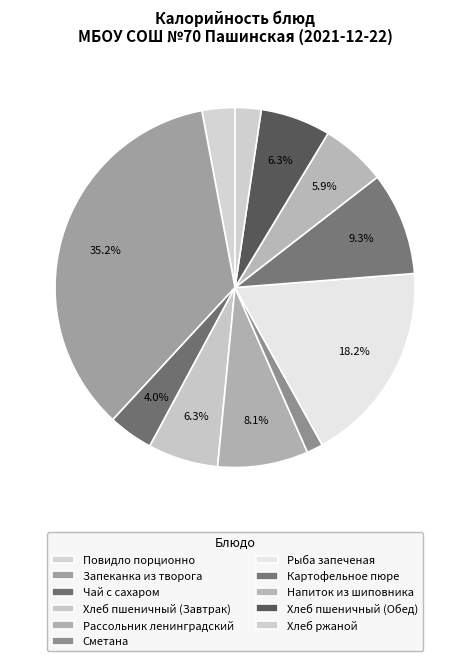

Count the number of slices in the pie.

11